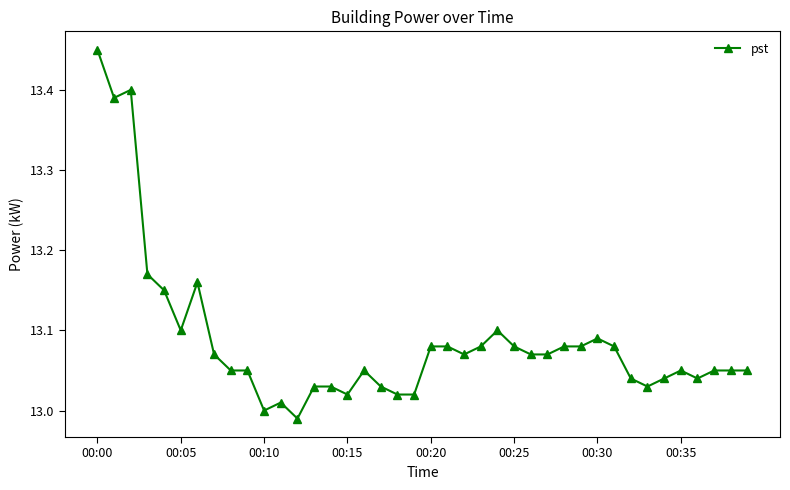

Does the chart have visible grid lines?

No